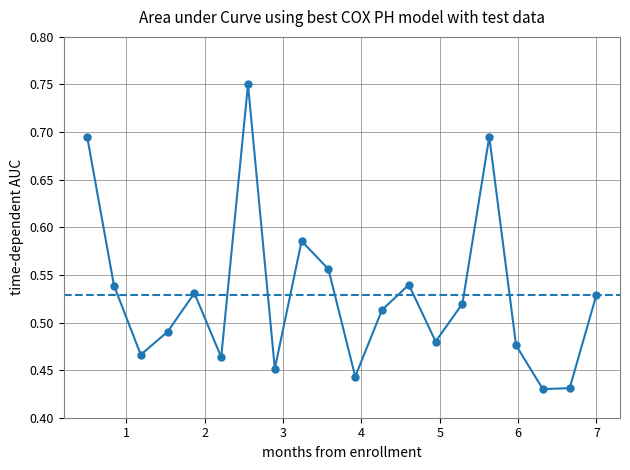

How many values are between 0 and 1?

20